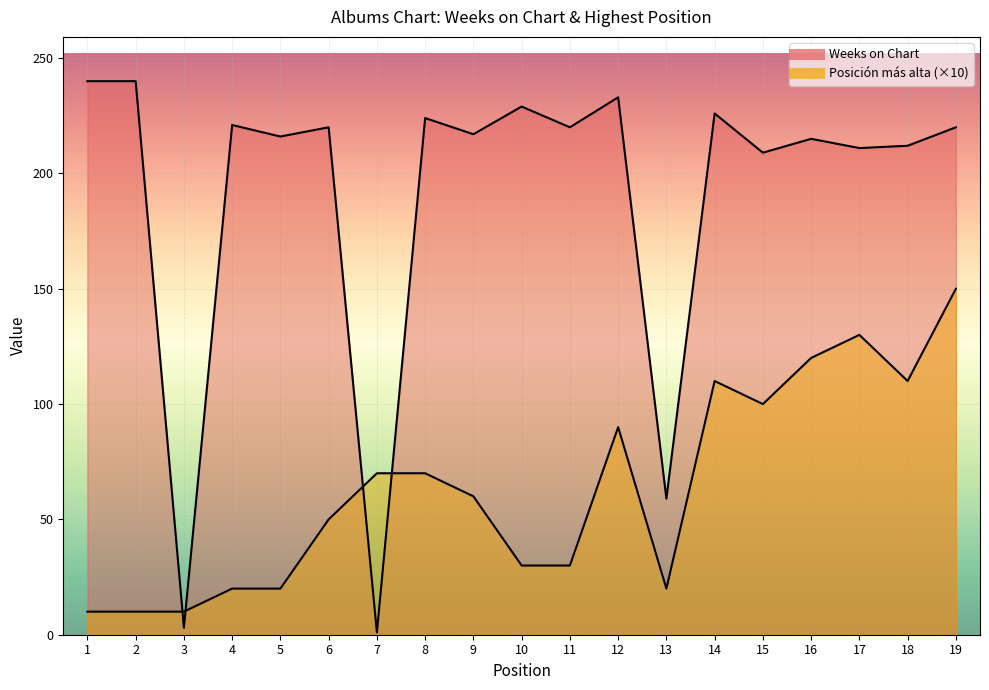

At which category does Posición más alta reach its first local valley?

13